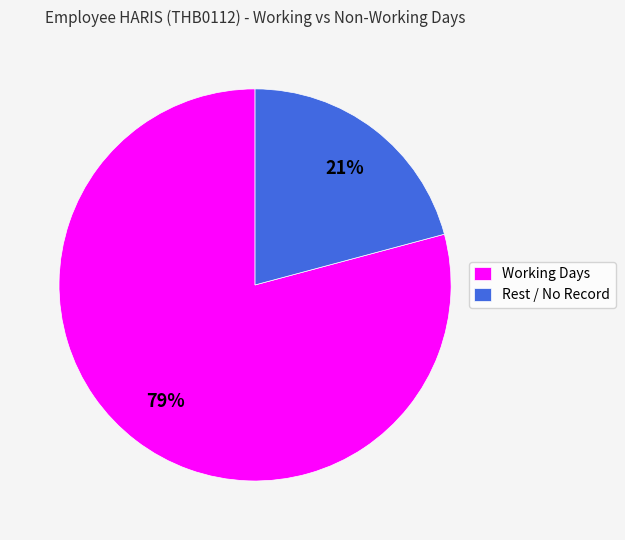

True or false: Working Days accounts for 79% of the total.

True